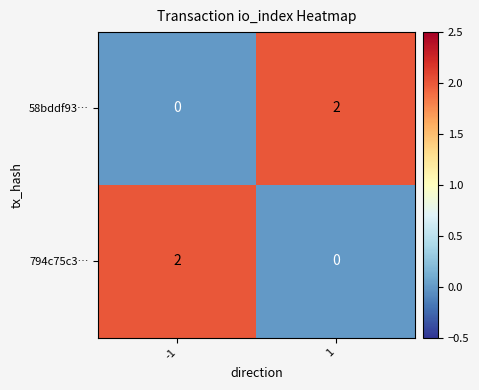

Rank the series at -1 from lowest to highest value.

58bddf93…, 794c75c3…